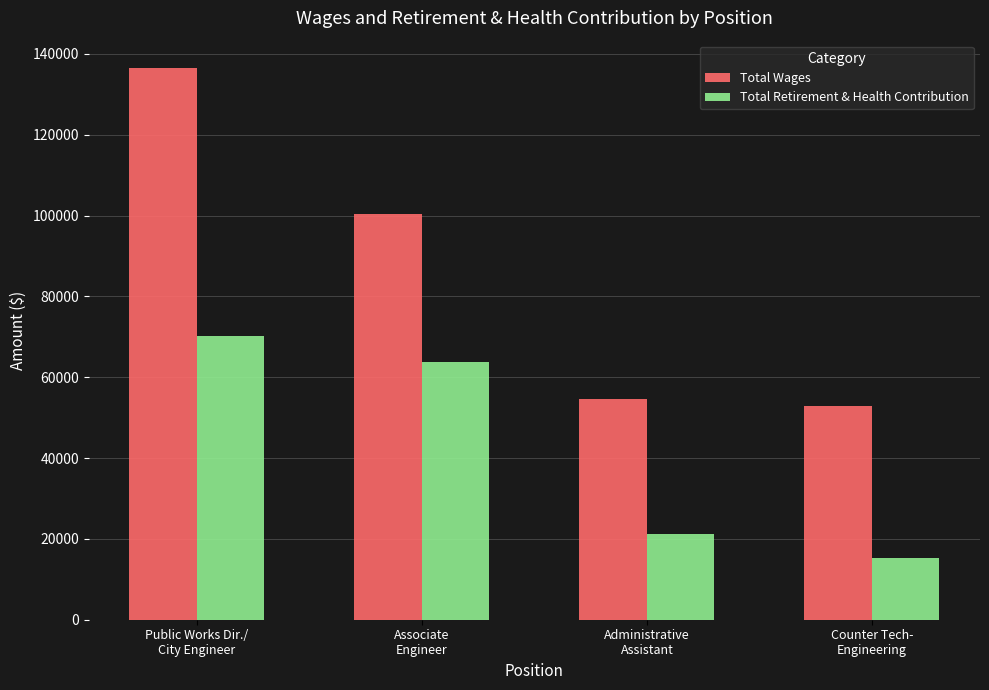

Reading left to right, extract all data points from this chart.

Total Wages: Public Works Dir./
City Engineer=136443	Associate
Engineer=100451	Administrative
Assistant=54720	Counter Tech-
Engineering=52762
Total Retirement & Health Contribution: Public Works Dir./
City Engineer=70116	Associate
Engineer=63730	Administrative
Assistant=21177	Counter Tech-
Engineering=15372